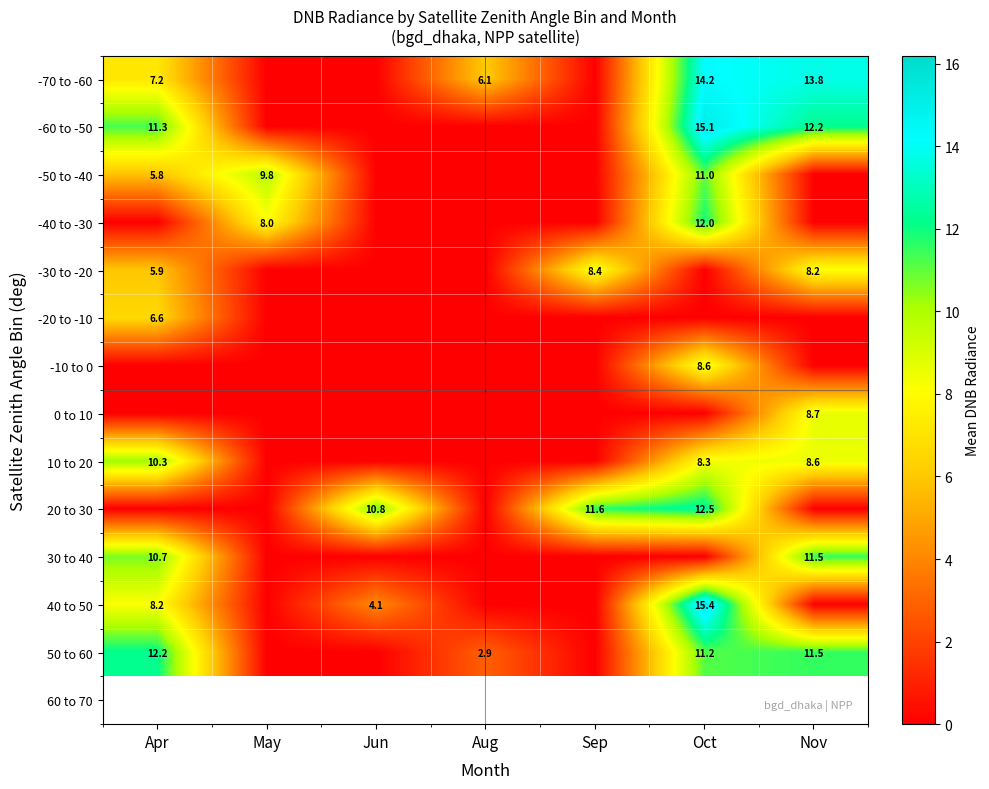

The value of 50 to 60 at Aug is 1.1. True or false?

False